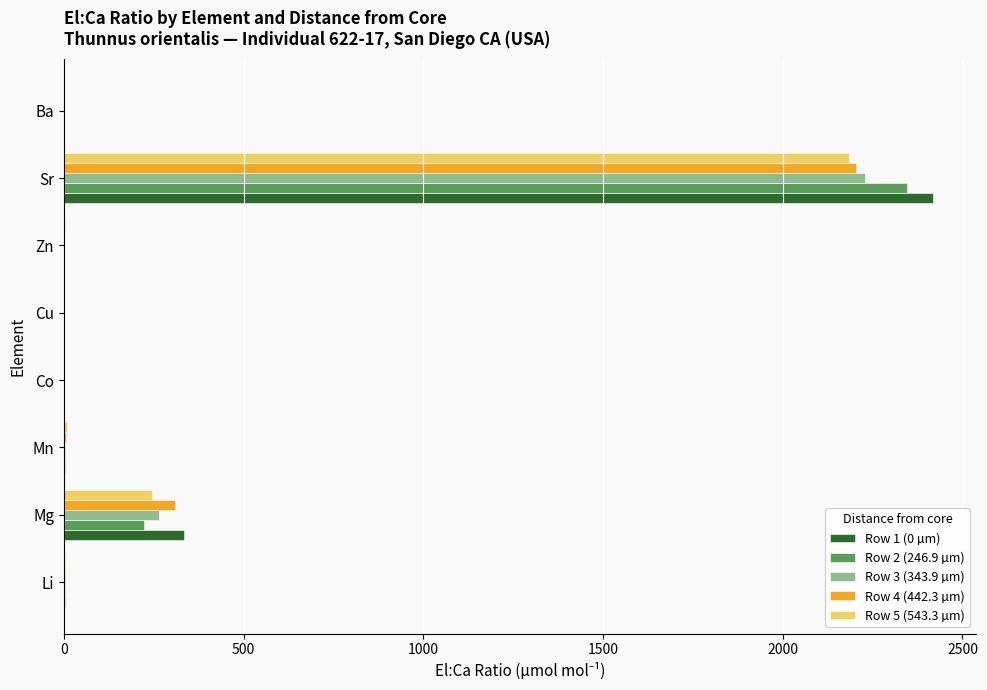

Is the value of Row 3 (343.9 µm) at Cu greater than the value of Row 1 (0 µm) at Mg?

No